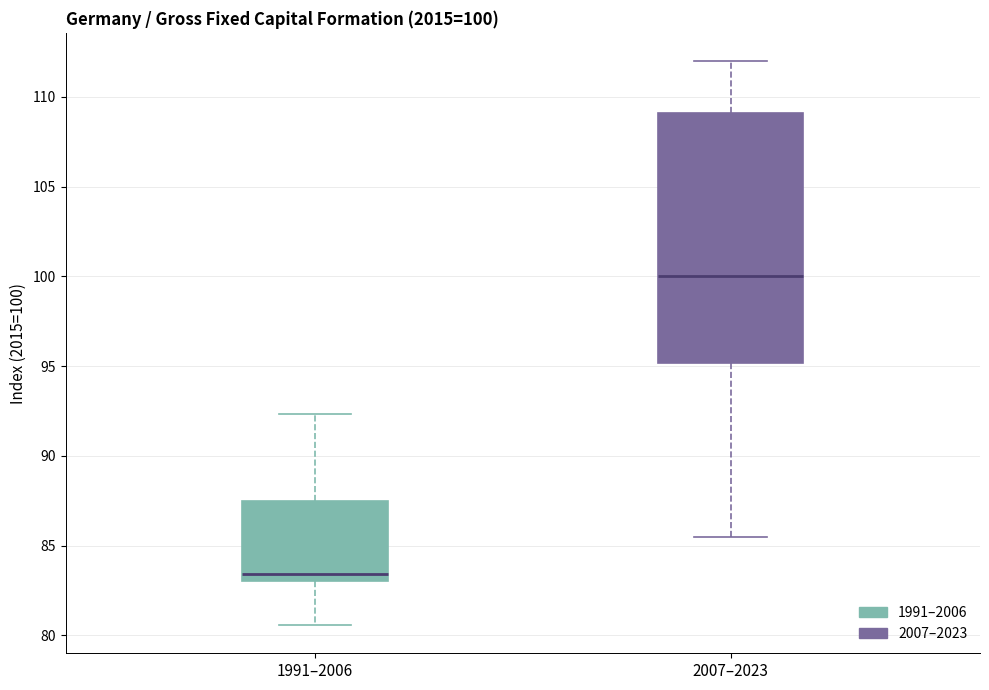

Which box is the tallest, from its lower edge to its upper edge?

2007–2023